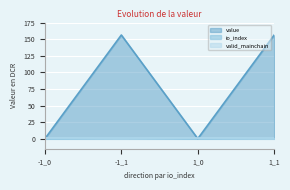

The value series shows 0.5 at 1_0. True or false?

False